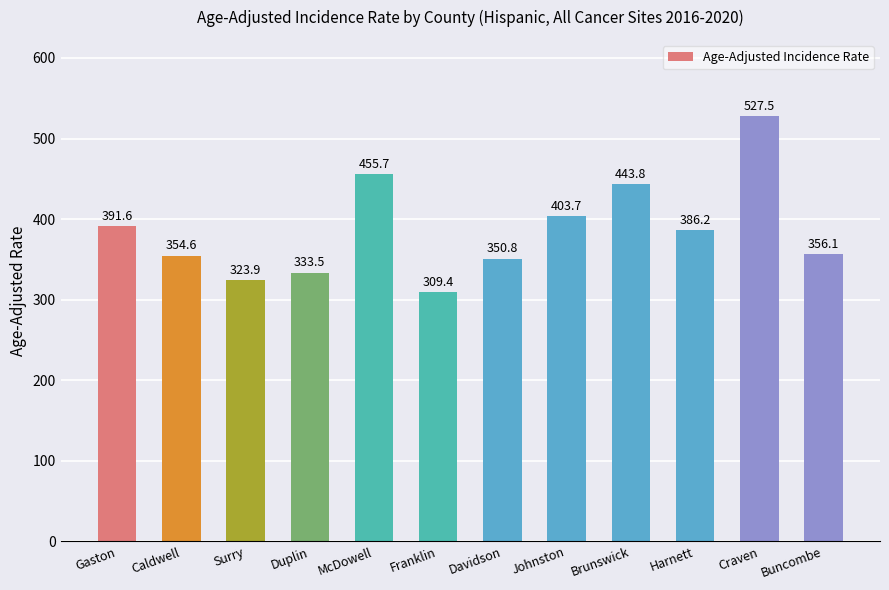

True or false: the data shows 206.0 at Franklin.

False